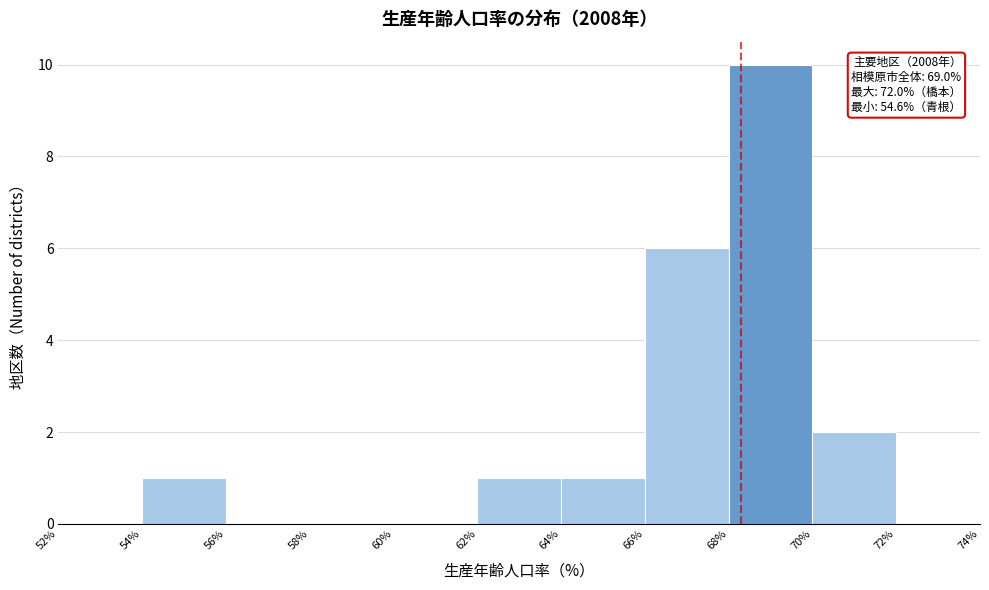

Over which range of the x-axis is the bar tallest?

68% to 70%